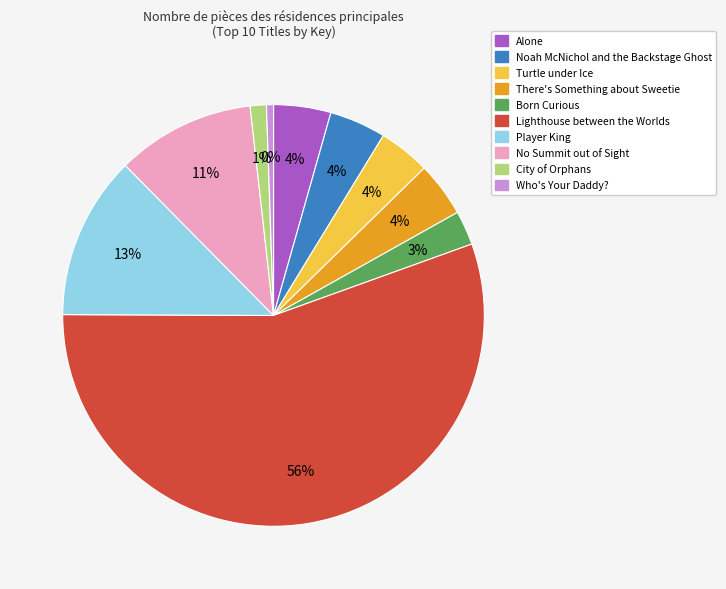

Approximately how many times larger is the value at Turtle under Ice compared to Born Curious?

1.5